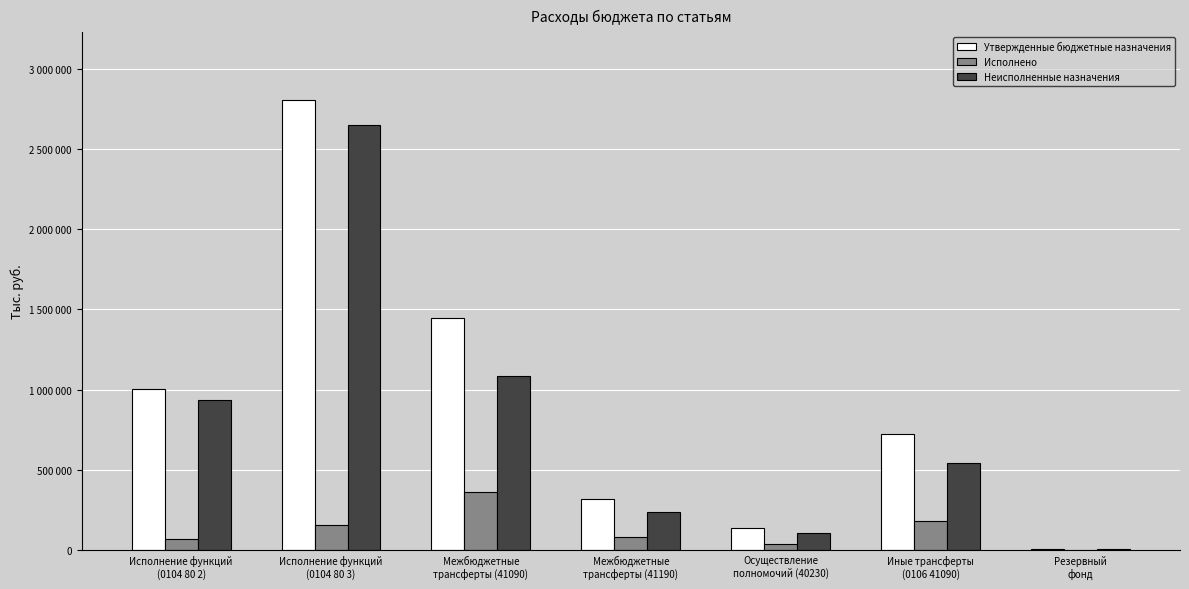

Are the bars horizontal?

No